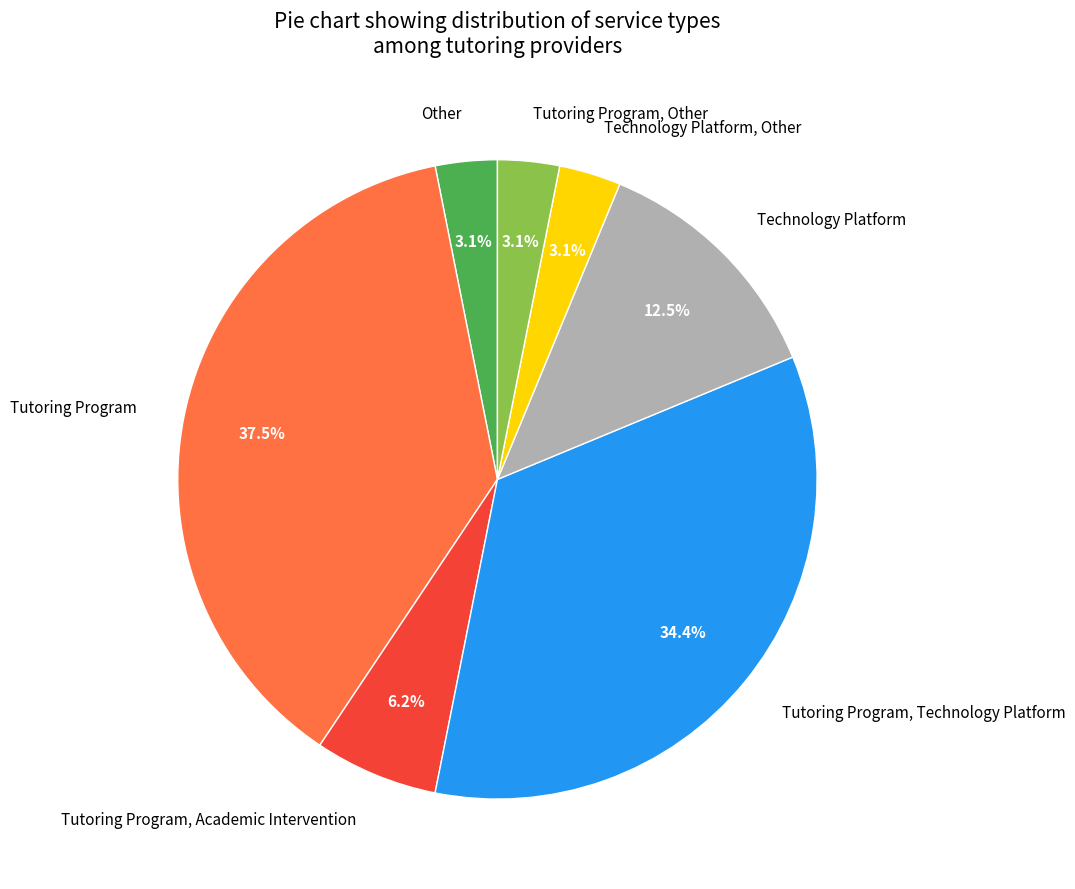

Between Technology Platform and Tutoring Program, which is larger?

Tutoring Program